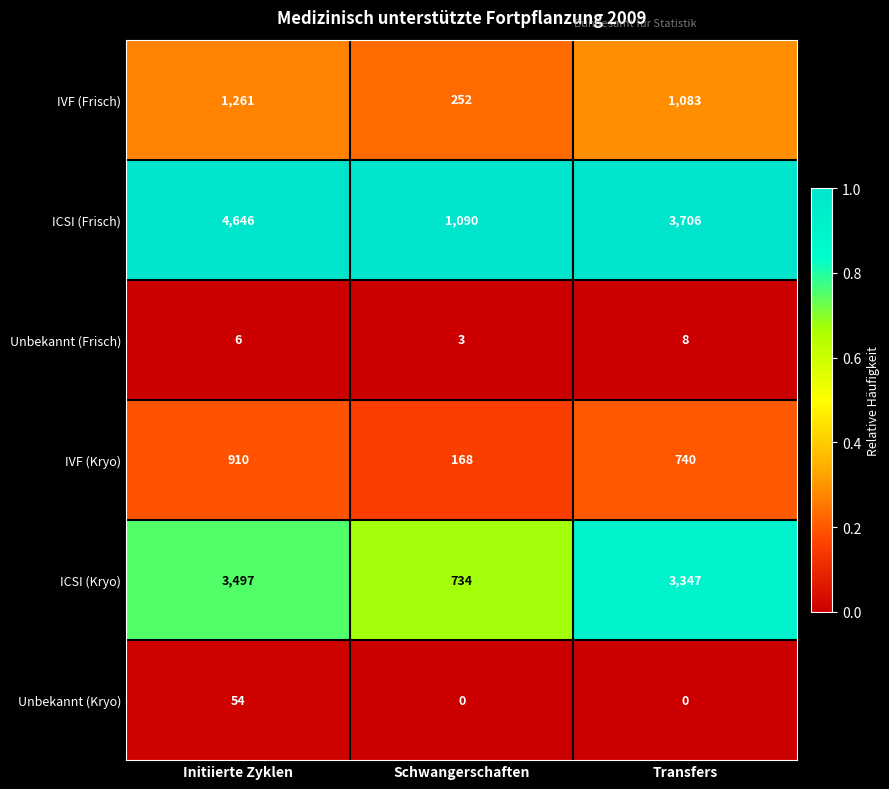

Reading left to right, extract all data points from this chart.

IVF (Frisch): 1261	252	1083
ICSI (Frisch): 4646	1090	3706
Unbekannt (Frisch): 6	3	8
IVF (Kryo): 910	168	740
ICSI (Kryo): 3497	734	3347
Unbekannt (Kryo): 54	0	0